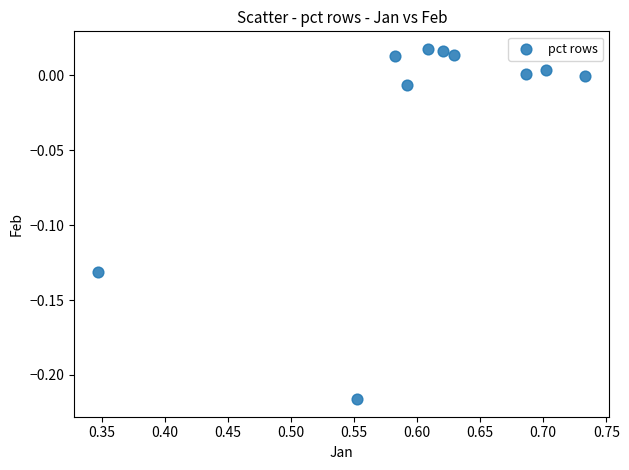

How many data points are displayed?

10